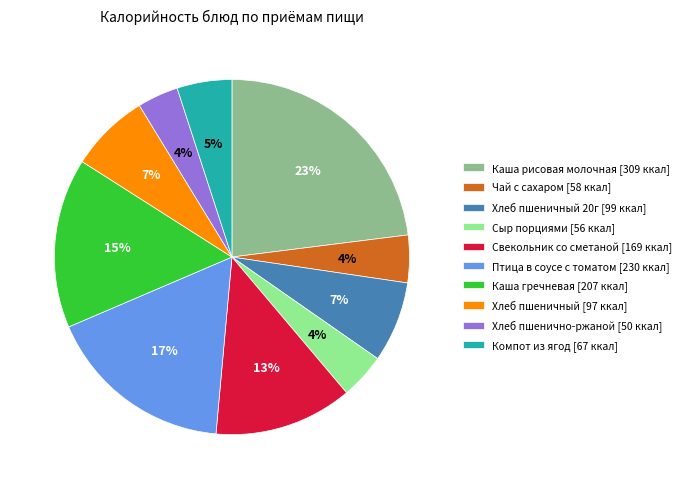

Does any single category account for the majority?

No